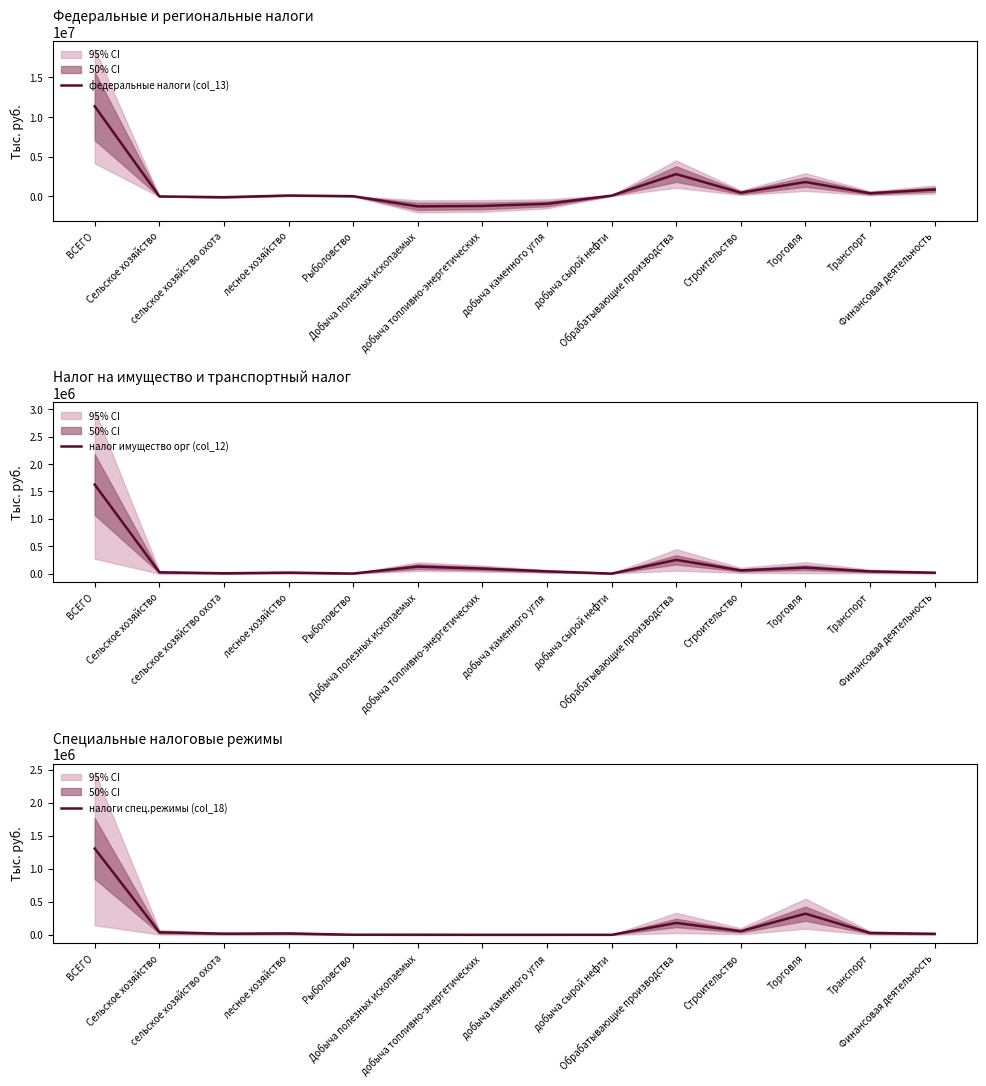

What is the sum of all налог имущество орг (col_12) values?

2402842